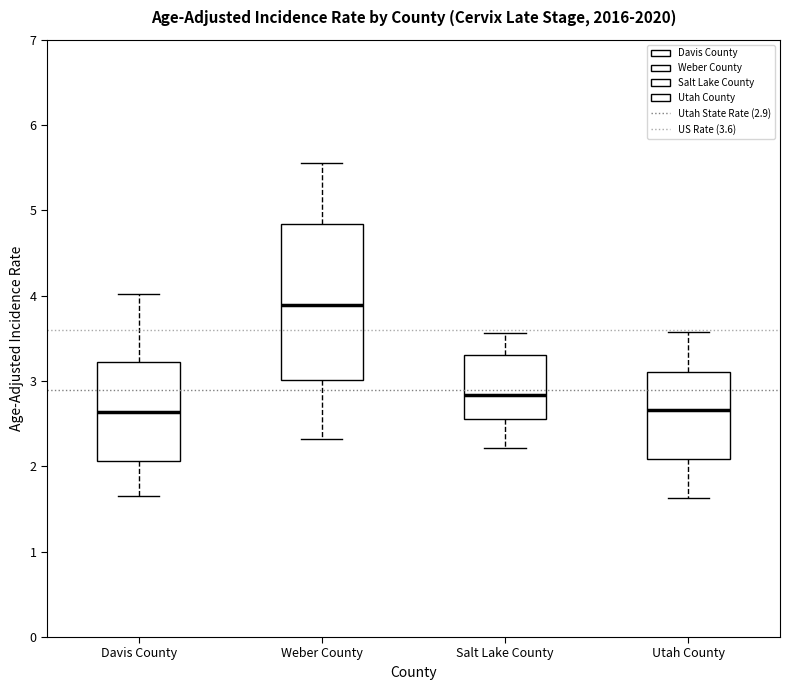

Reading left to right, transcribe this box plot: for each box, give where its median line is, the range the box spans, and where its two whiskers end, as read against the y-axis. The values are not printed on the chart, so give them approximately, as read against the axis.

Davis County: median 2.6, box 2.1 to 3.2, whiskers 1.7 to 4.0
Weber County: median 3.9, box 3.0 to 4.8, whiskers 2.3 to 5.6
Salt Lake County: median 2.8, box 2.5 to 3.3, whiskers 2.2 to 3.6
Utah County: median 2.7, box 2.1 to 3.1, whiskers 1.6 to 3.6